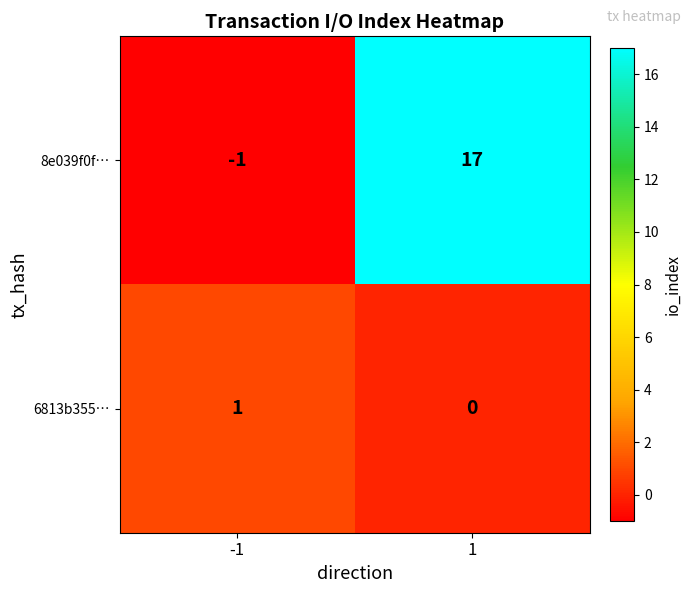

Reading right to left, list all the values displayed in this chart.

8e039f0f…: 17	-1
6813b355…: 0	1